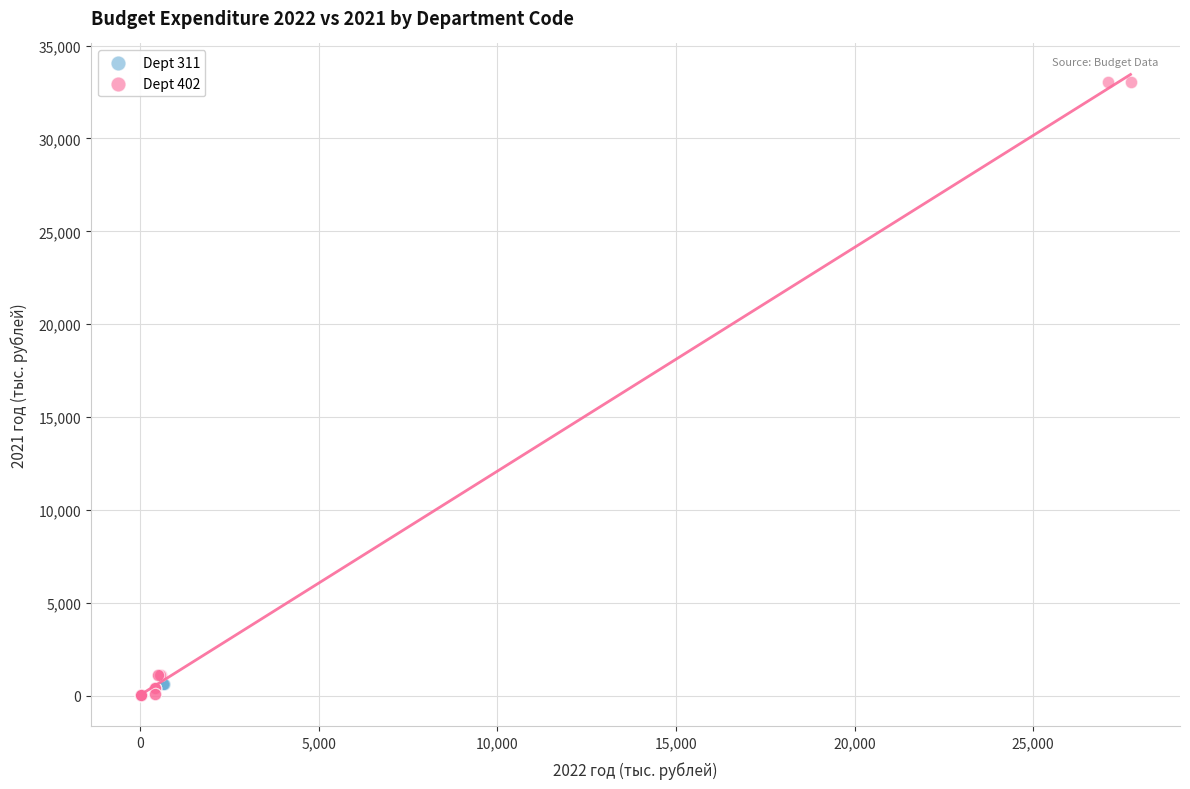

Which series contains the highest Y value?

Dept 402